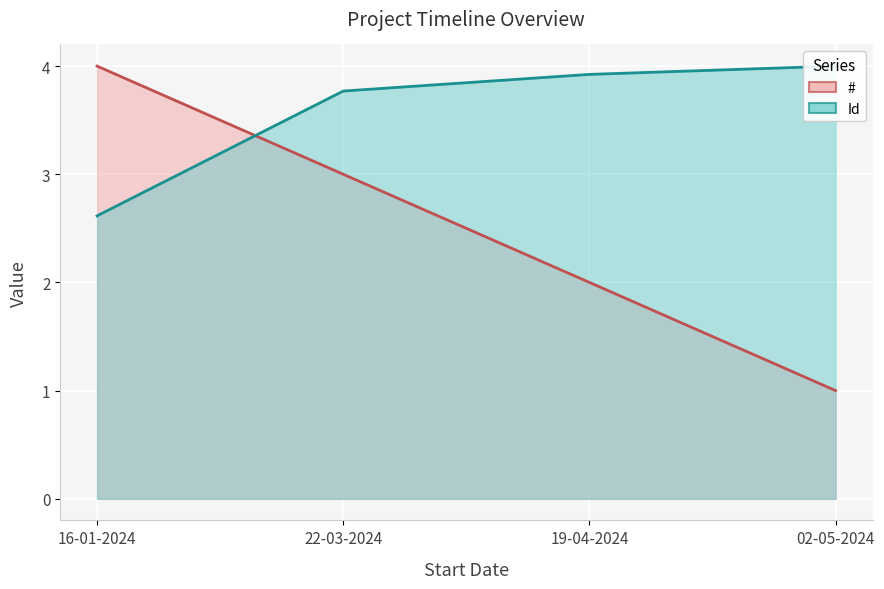

Which category has the highest value in the # (line) series?

16-01-2024